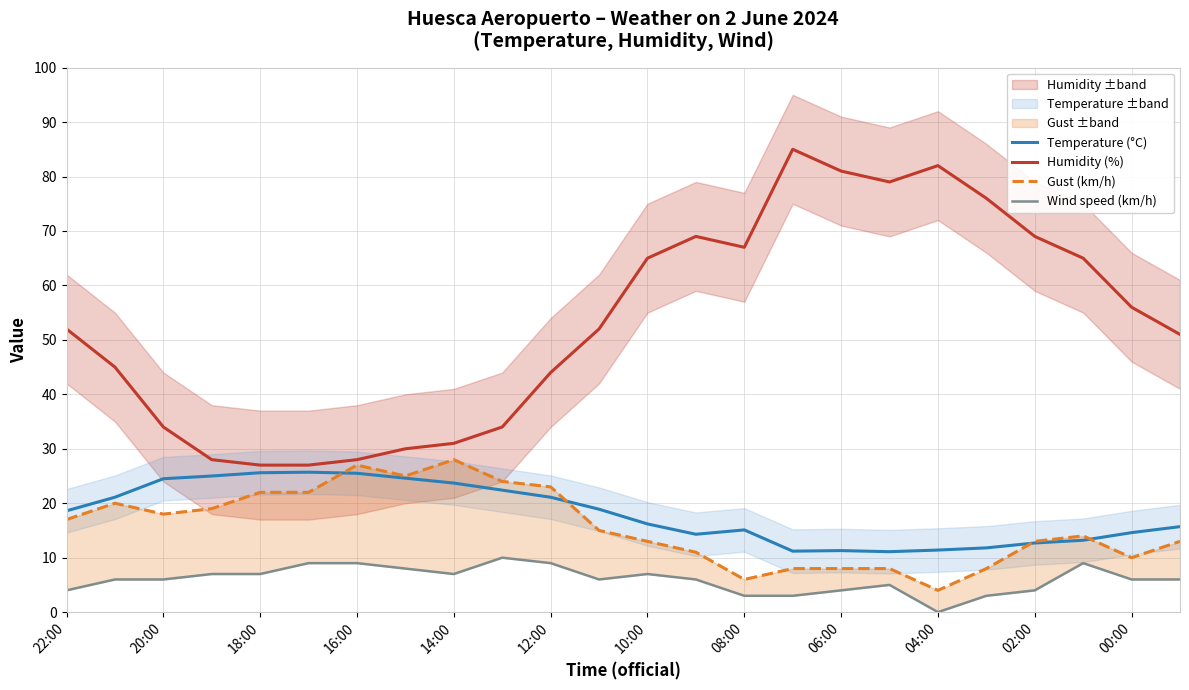

Reading right to left, list all the values displayed in this chart.

Temperature (°C): 15.7	14.6	13.2	12.7	11.8	11.4	11.1	11.3	11.2	15.1	14.3	16.2	18.9	21.1	22.4	23.7	24.6	25.5	25.7	25.6	25.0	24.5	21.1	18.6
Humidity (%): 51.0	56.0	65.0	69.0	76.0	82.0	79.0	81.0	85.0	67.0	69.0	65.0	52.0	44.0	34.0	31.0	30.0	28.0	27.0	27.0	28.0	34.0	45.0	52.0
Gust (km/h): 13.0	10.0	14.0	13.0	8.0	4.0	8.0	8.0	8.0	6.0	11.0	13.0	15.0	23.0	24.0	28.0	25.0	27.0	22.0	22.0	19.0	18.0	20.0	17.0
Wind speed (km/h): 6.0	6.0	9.0	4.0	3.0	0.0	5.0	4.0	3.0	3.0	6.0	7.0	6.0	9.0	10.0	7.0	8.0	9.0	9.0	7.0	7.0	6.0	6.0	4.0